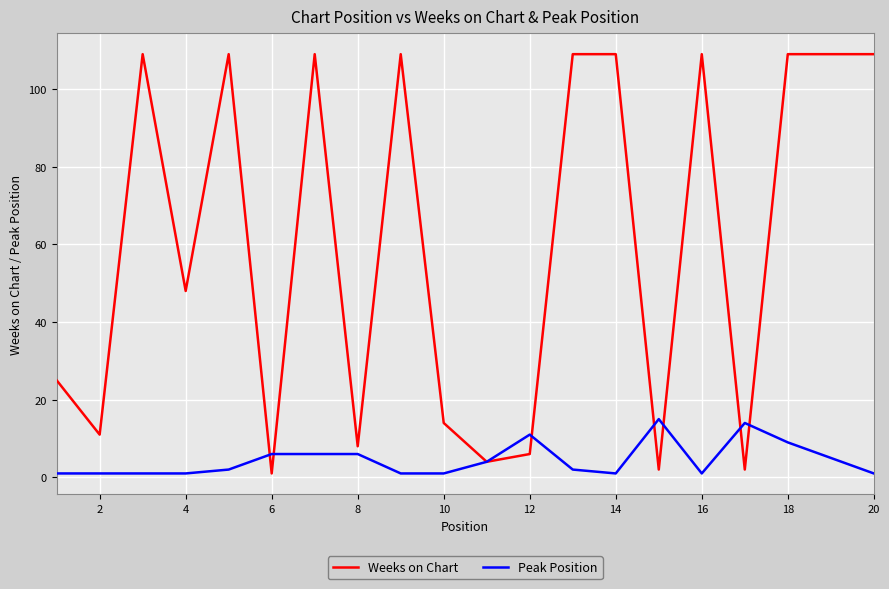

List the series in order of their overall mean, lowest first.

Peak Position, Weeks on Chart